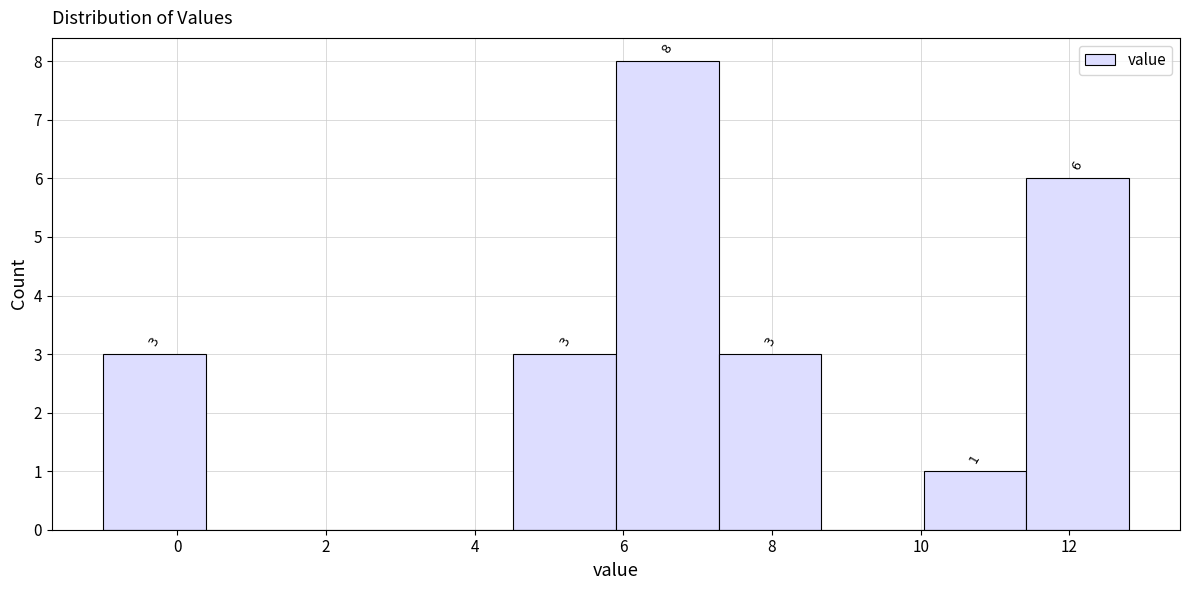

Over which range of the x-axis is the bar tallest?

5.90 to 7.28